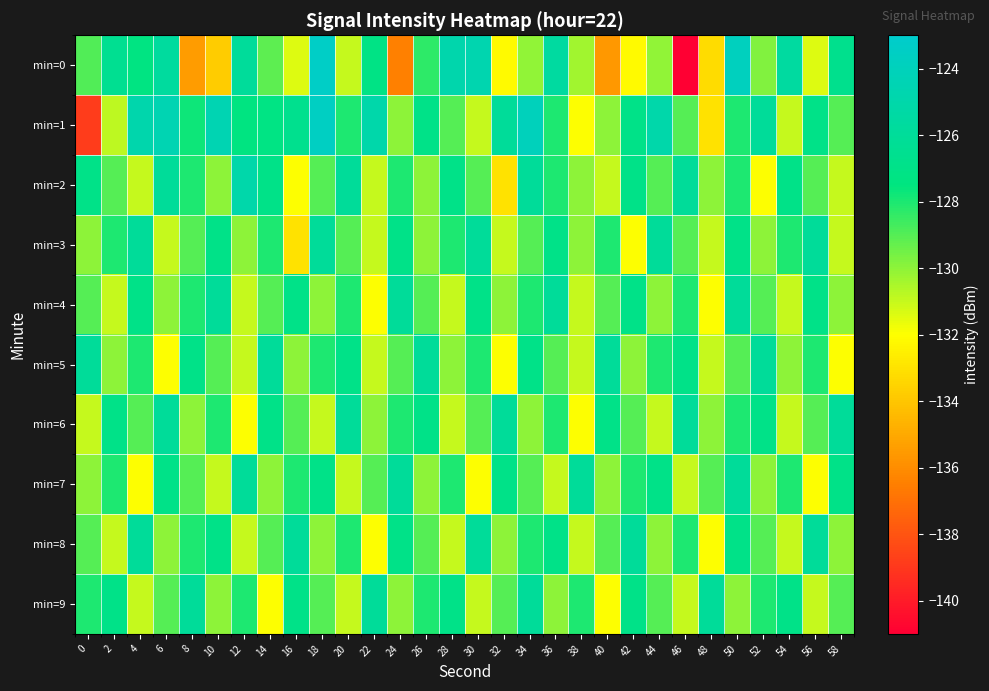

What is the total value across all series at 56?

-1286.4